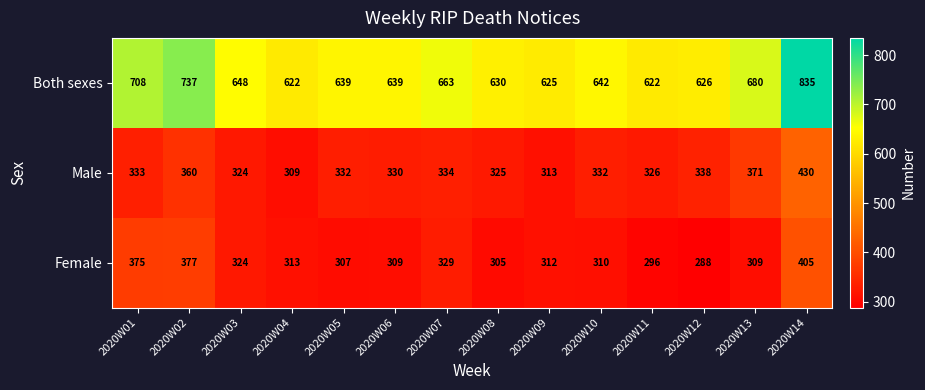

At 2020W08, list the series in order from largest to smallest.

Both sexes, Male, Female